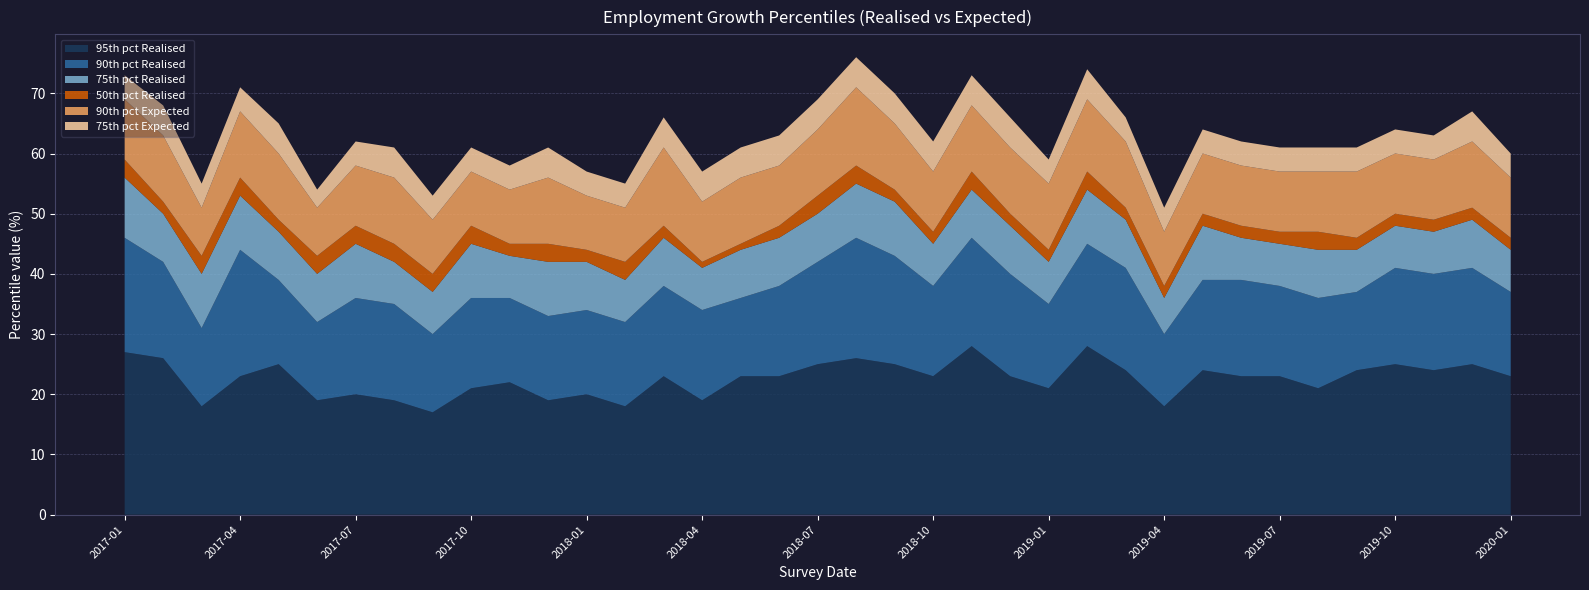

Reading left to right, list all the values displayed in this chart.

95th pct Realised: 27	26	18	23	25	19	20	19	17	21	22	19	20	18	23	19	23	23	25	26	25	23	28	23	21	28	24	18	24	23	23	21	24	25	24	25	23
90th pct Realised: 19	16	13	21	14	13	16	16	13	15	14	14	14	14	15	15	13	15	17	20	18	15	18	17	14	17	17	12	15	16	15	15	13	16	16	16	14
75th pct Realised: 10	8	9	9	8	8	9	7	7	9	7	9	8	7	8	7	8	8	8	9	9	7	8	8	7	9	8	6	9	7	7	8	7	7	7	8	7
50th pct Realised: 3	2	3	3	2	3	3	3	3	3	2	3	2	3	2	1	1	2	3	3	2	2	3	2	2	3	2	2	2	2	2	3	2	2	2	2	2
90th pct Expected: 10	11	8	11	11	8	10	11	9	9	9	11	9	9	13	10	11	10	11	13	11	10	11	11	11	12	11	9	10	10	10	10	11	10	10	11	10
75th pct Expected: 4	5	4	4	5	3	4	5	4	4	4	5	4	4	5	5	5	5	5	5	5	5	5	5	4	5	4	4	4	4	4	4	4	4	4	5	4